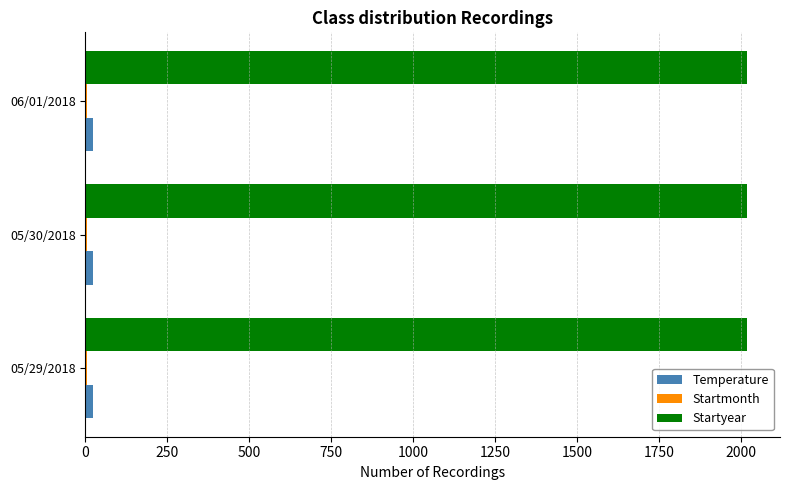

The Startyear series shows 1307.0 at 05/30/2018. True or false?

False